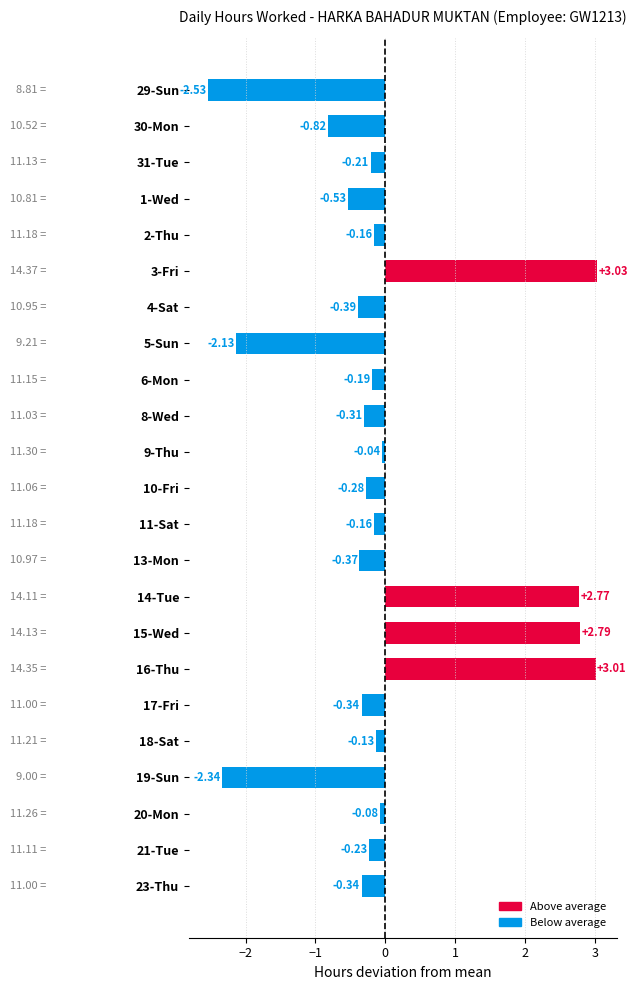

What is the difference between the maximum and second lowest values?

5.4